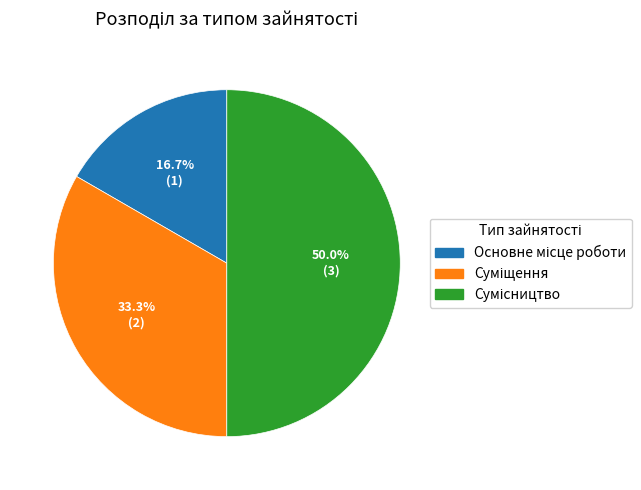

How many slices are in this pie chart?

3